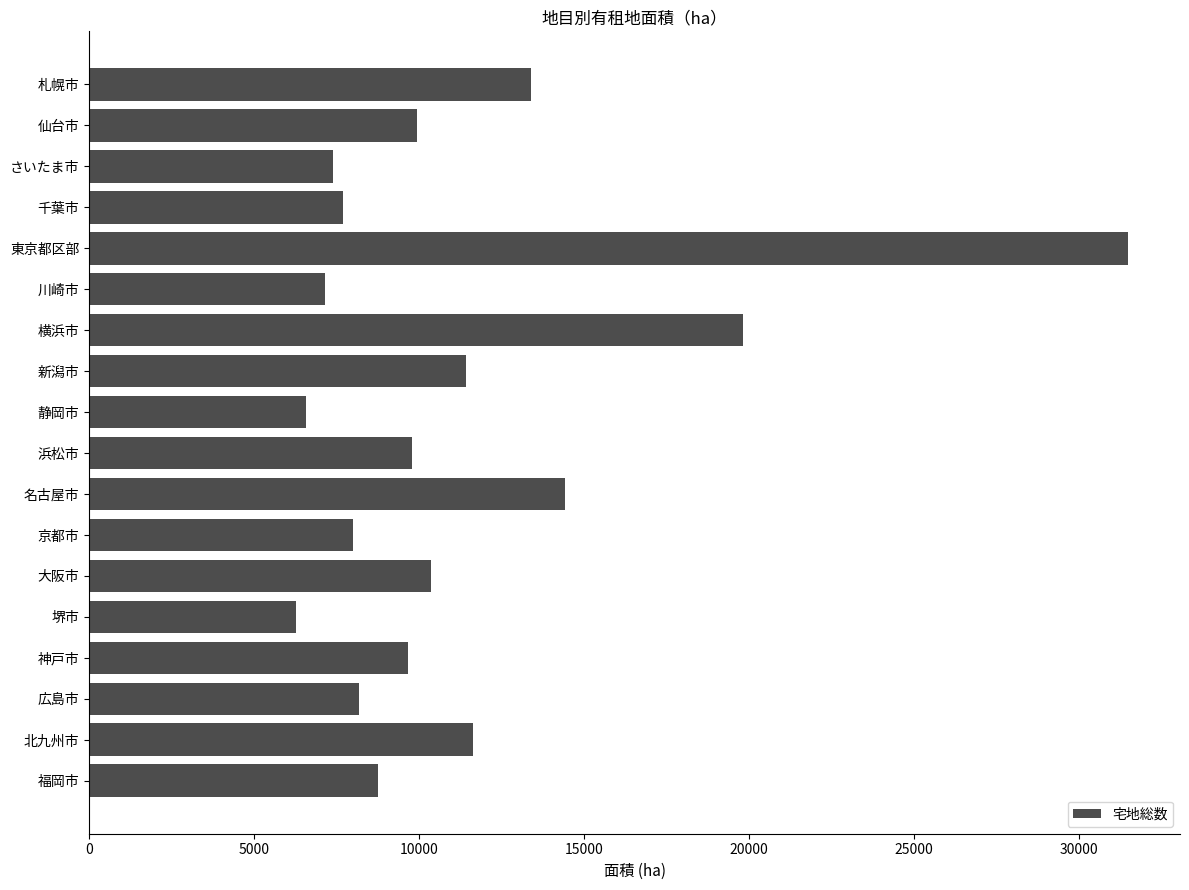

How many values are below 9795?

9